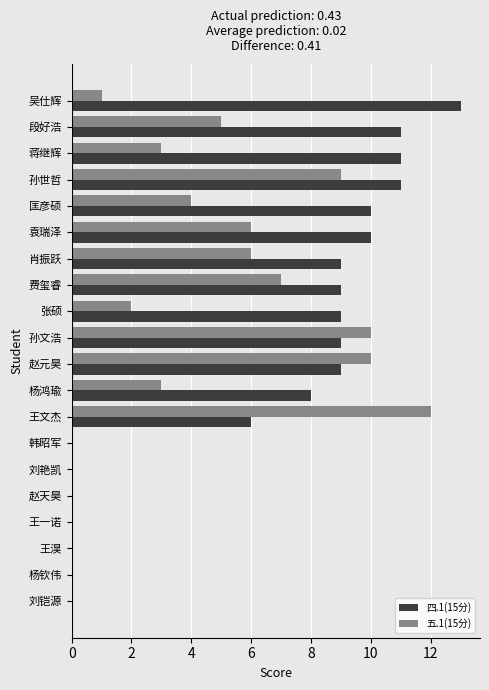

Is the value of 四.1(15分) at 刘铠源 greater than the value of 五.1(15分) at 段好浩?

No